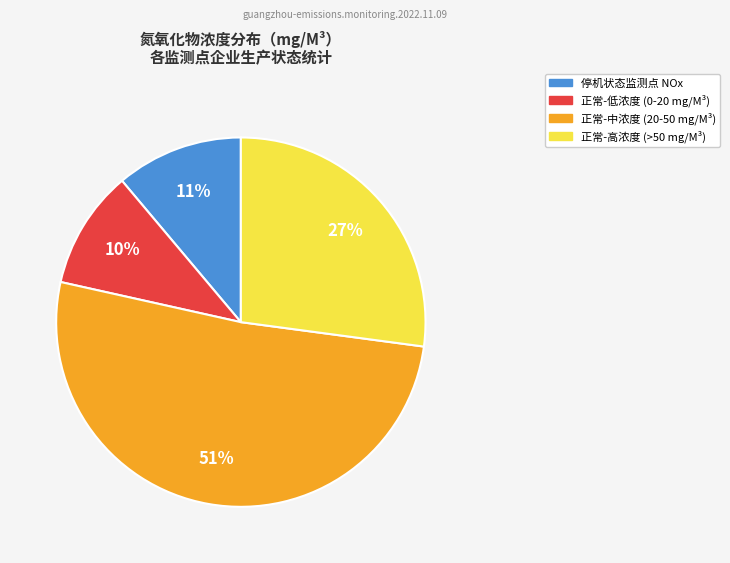

Count the number of slices in the pie.

4